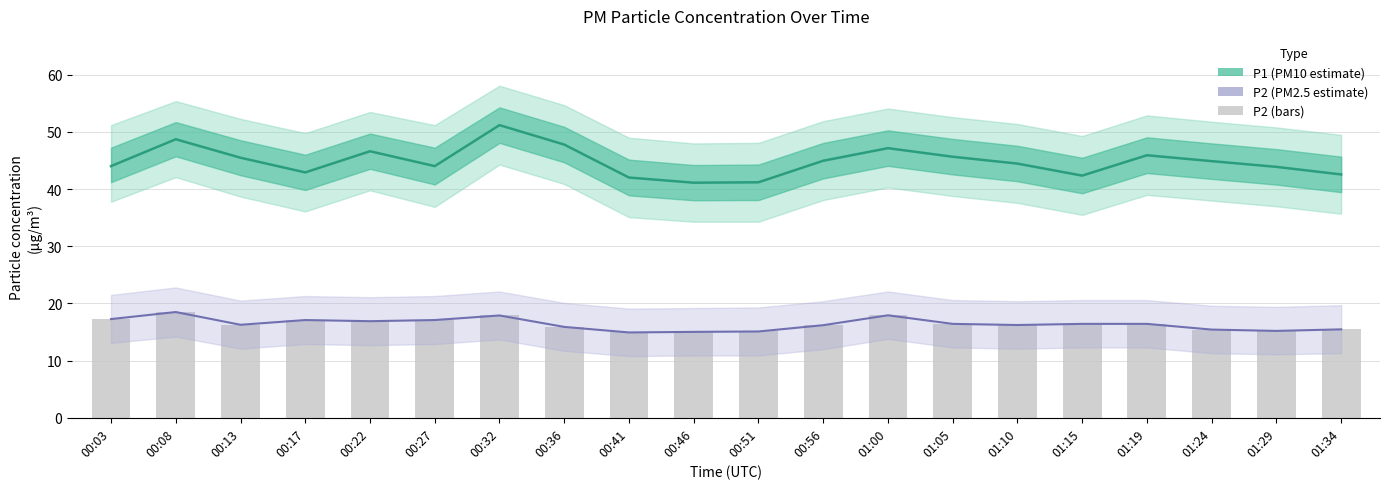

Are the bars horizontal?

No